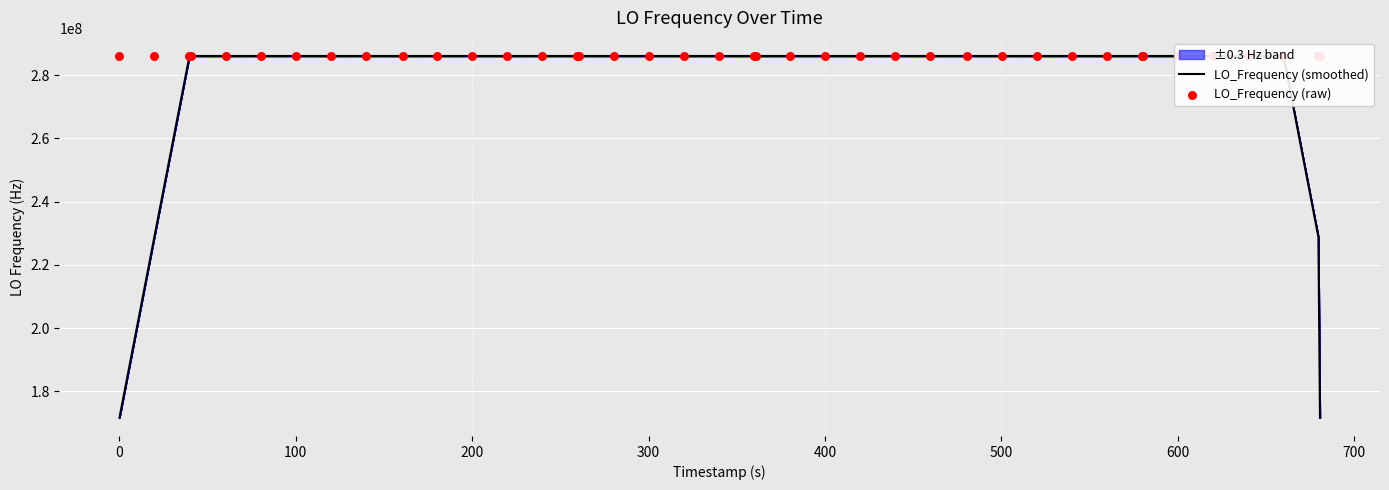

Which series has the widest spread of Y values?

LO_Frequency (smoothed)